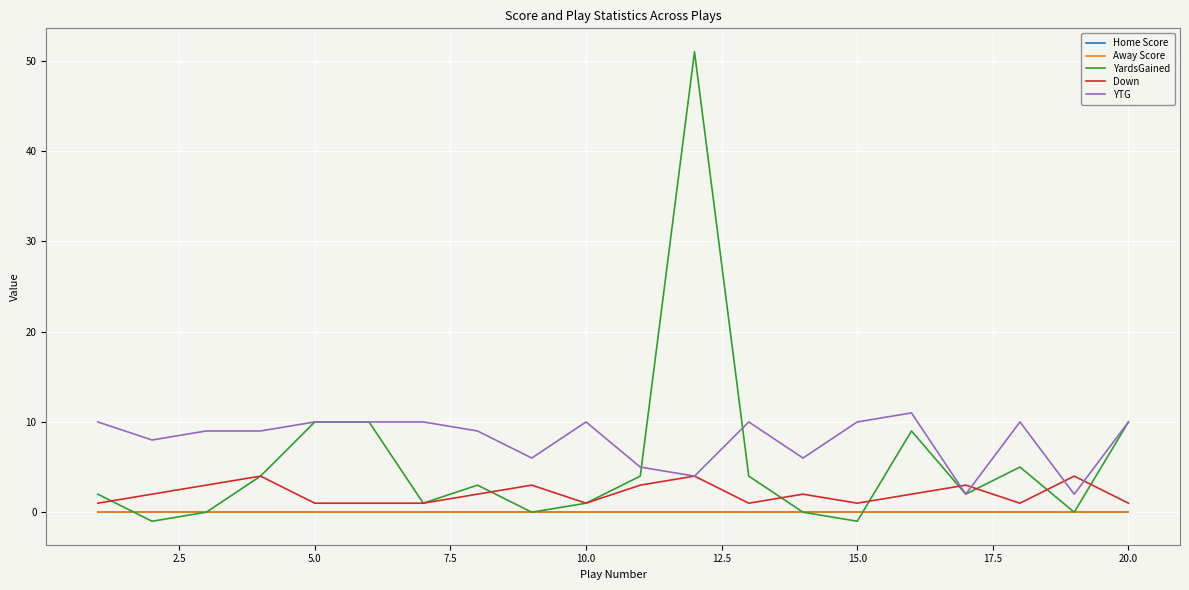

Does the chart have visible grid lines?

Yes